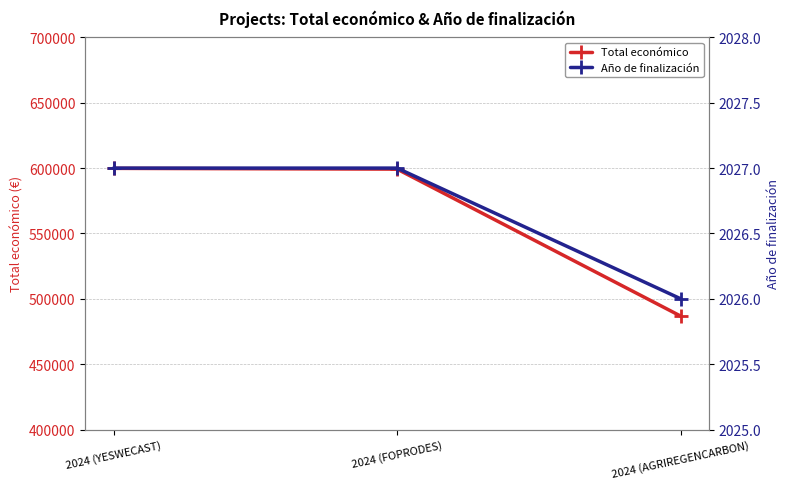

What is the sum of the Total económico values at 2024 (AGRIREGENCARBON) and 2024 (YESWECAST)?

1086548